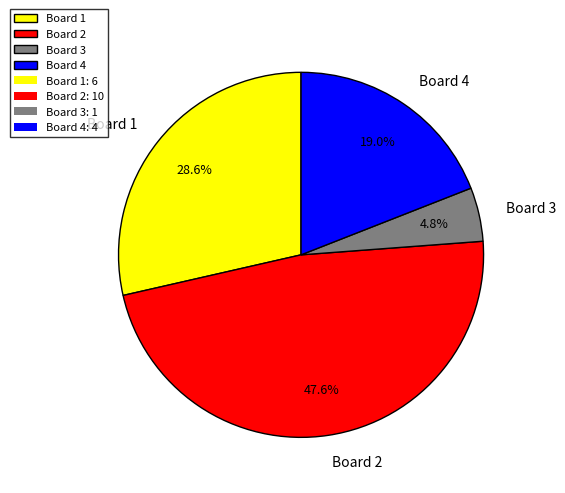

To the nearest percent, what percentage of the pie is Board 3?

5%